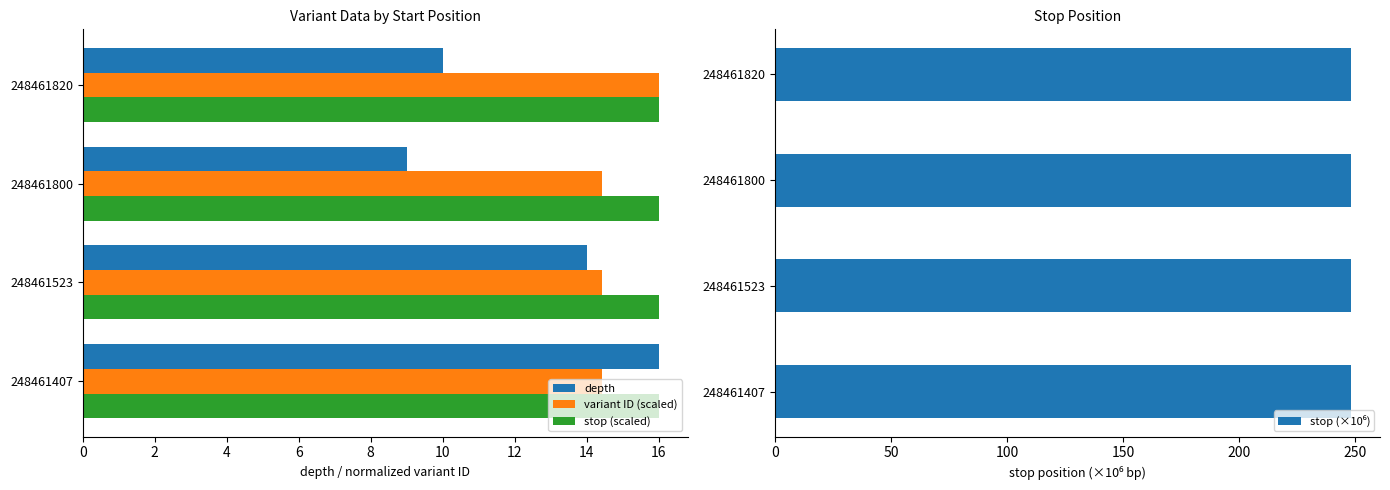

List the series in order of their peak value, lowest first.

depth, variant ID (scaled), stop (scaled), stop (×10⁶)